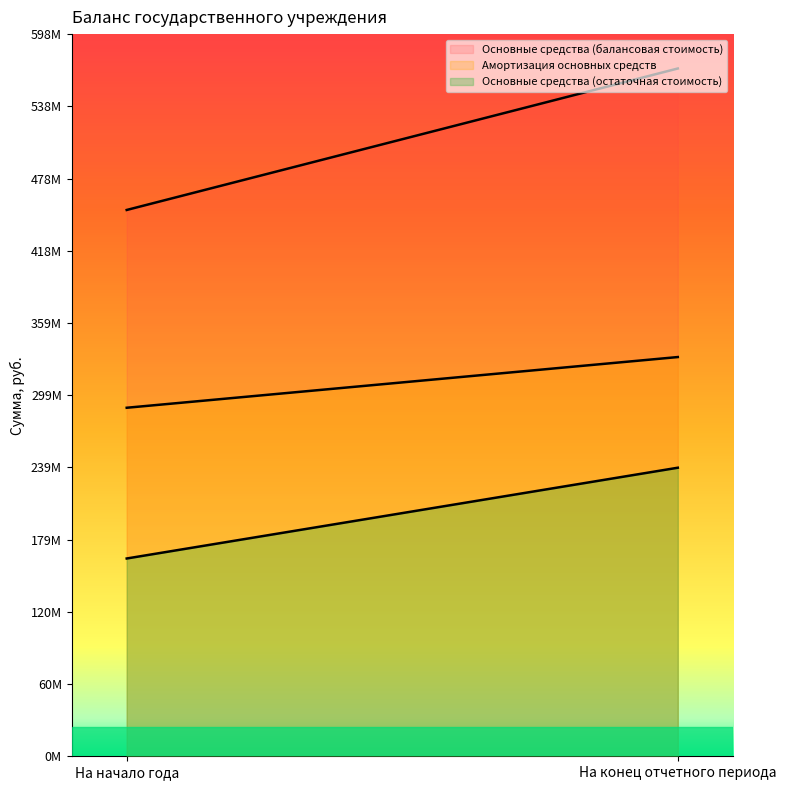

What is the value of the Амортизация основных средств point at the 1st from the left?

288483657.2